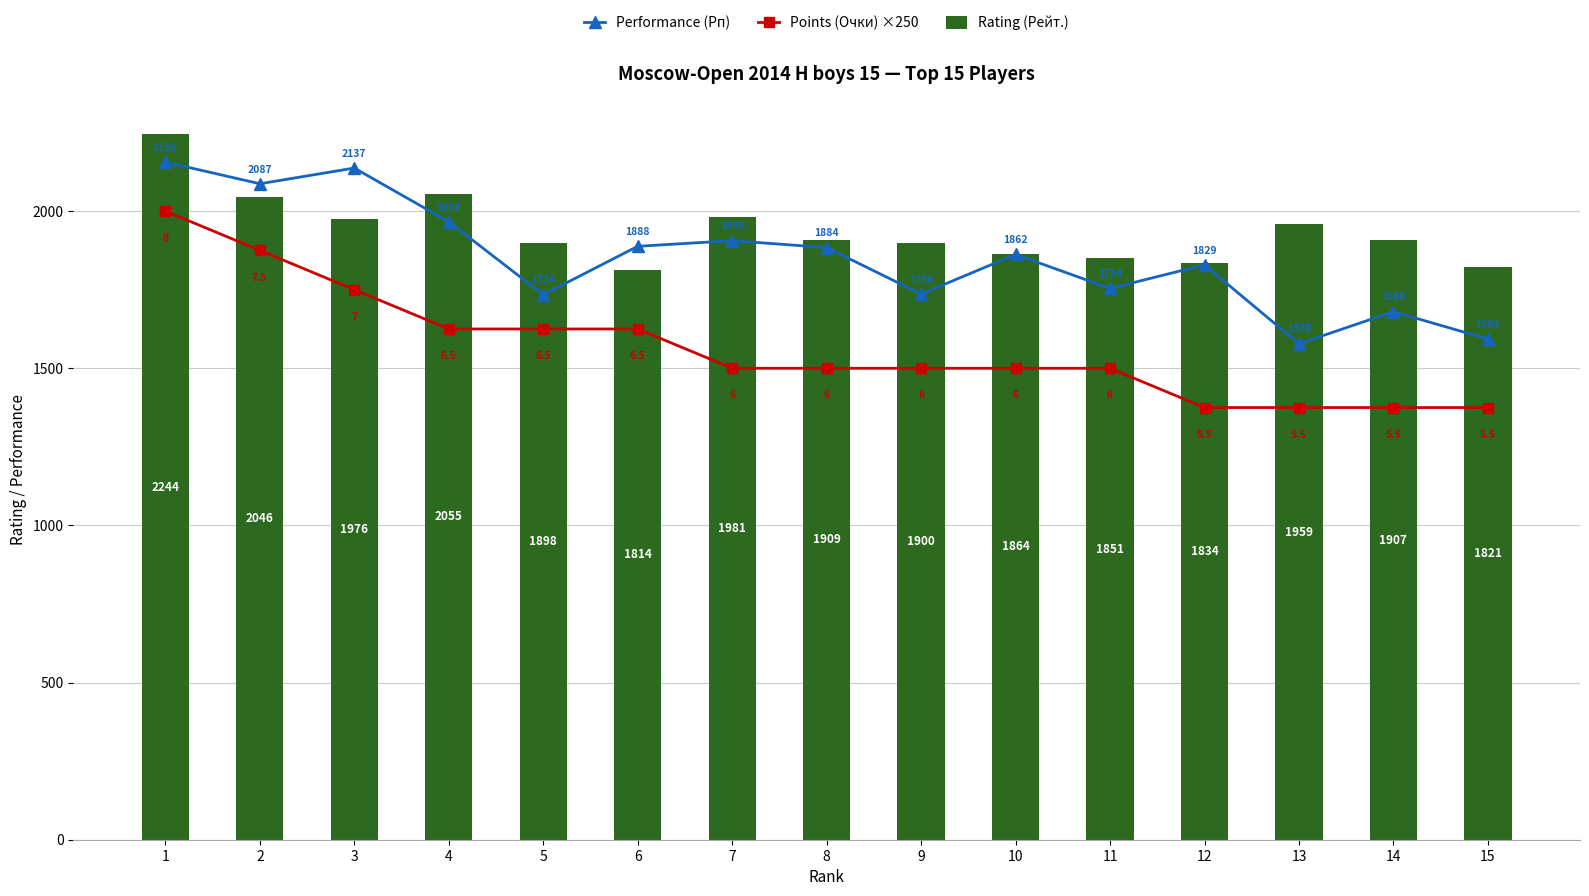

What is the average value of the Performance (Рп) series?

1853